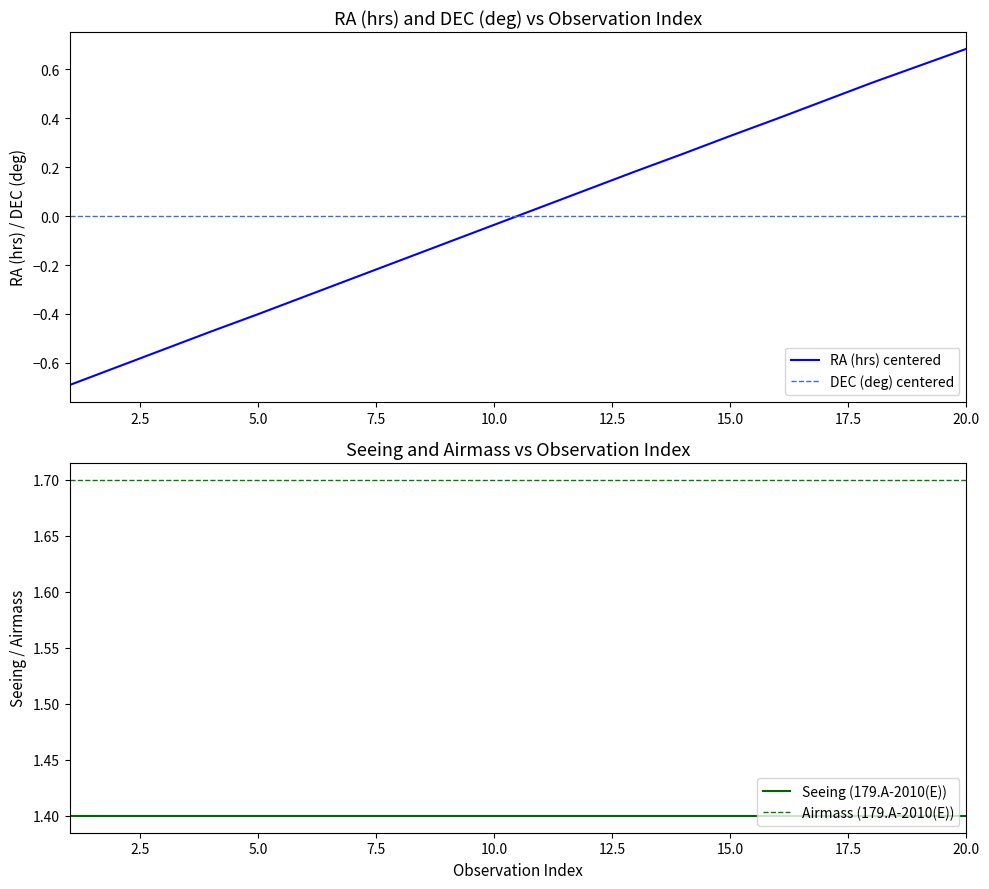

True or false: DEC (deg) centered and RA (hrs) centered intersect in this chart.

True